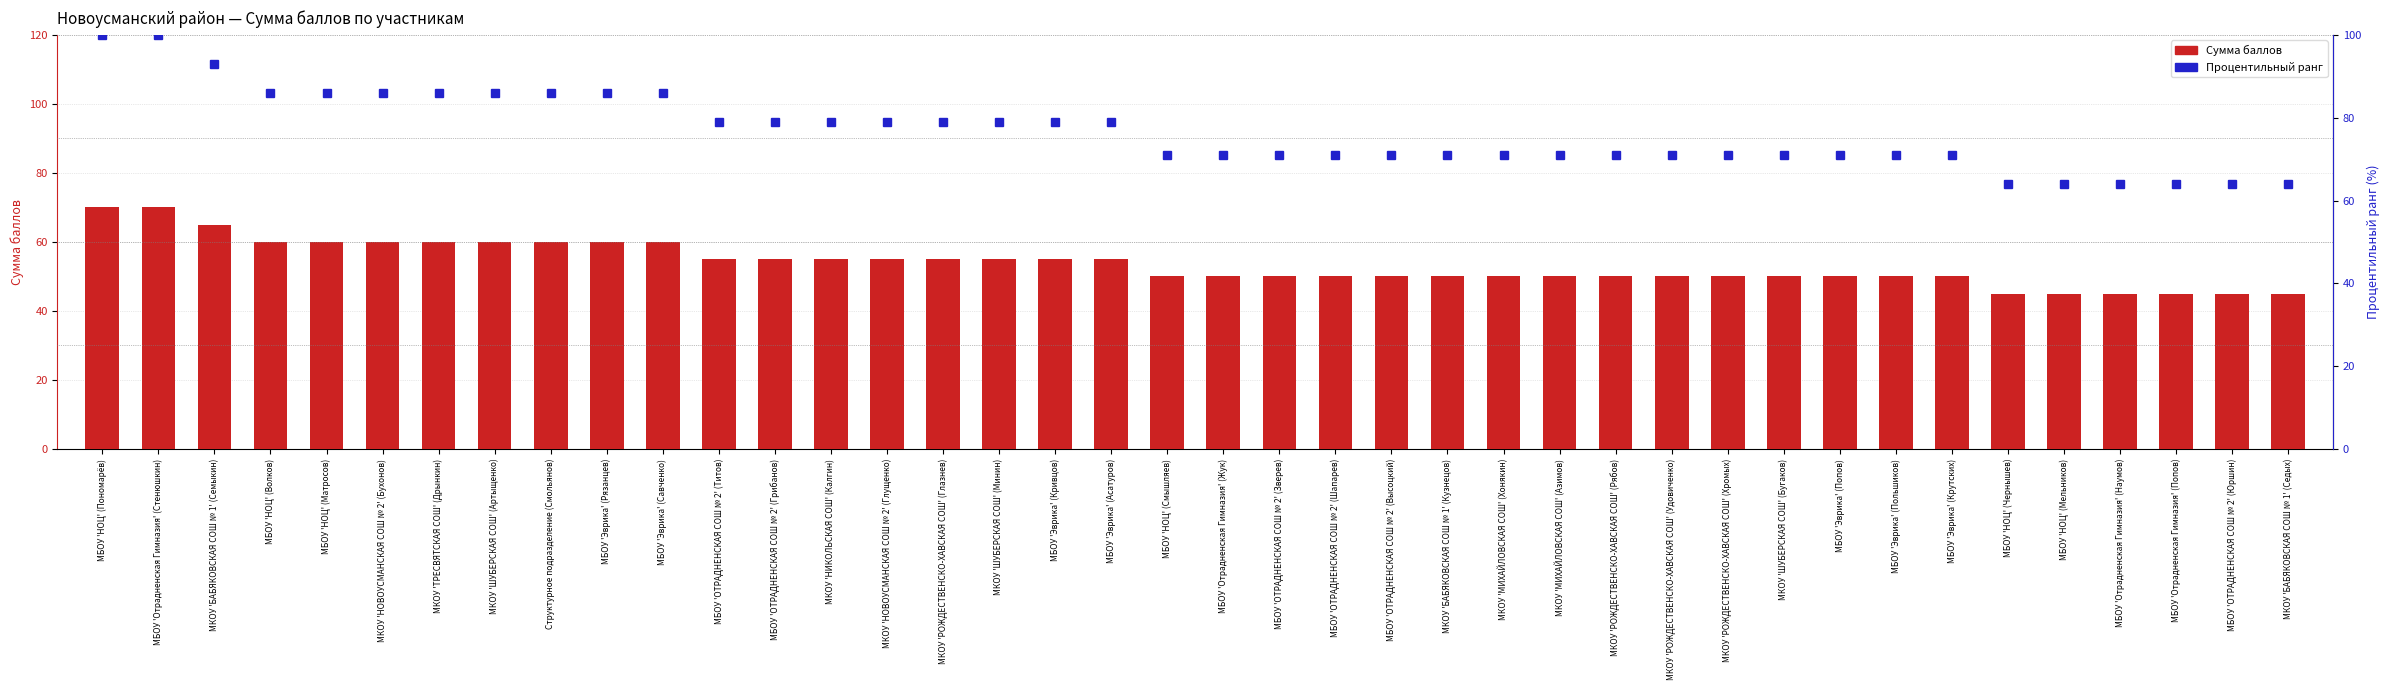

Is the value of Процентильный ранг at МКОУ 'МИХАЙЛОВСКАЯ СОШ' (Азимов) greater than the value of Сумма баллов at МКОУ 'НИКОЛЬСКАЯ СОШ' (Калгин)?

Yes